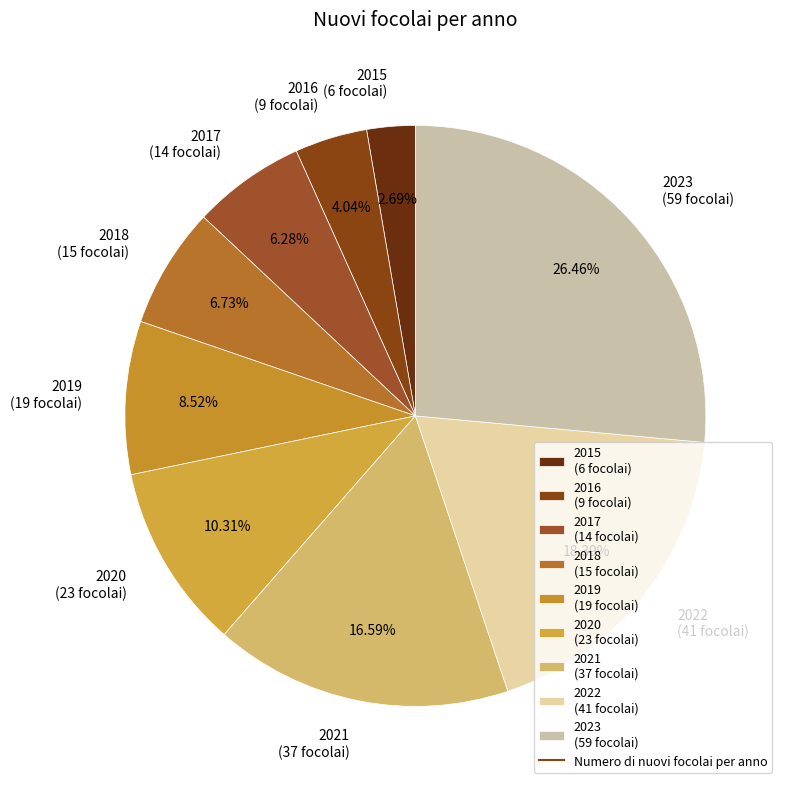

Between 2020 and 2019, which is larger?

2020